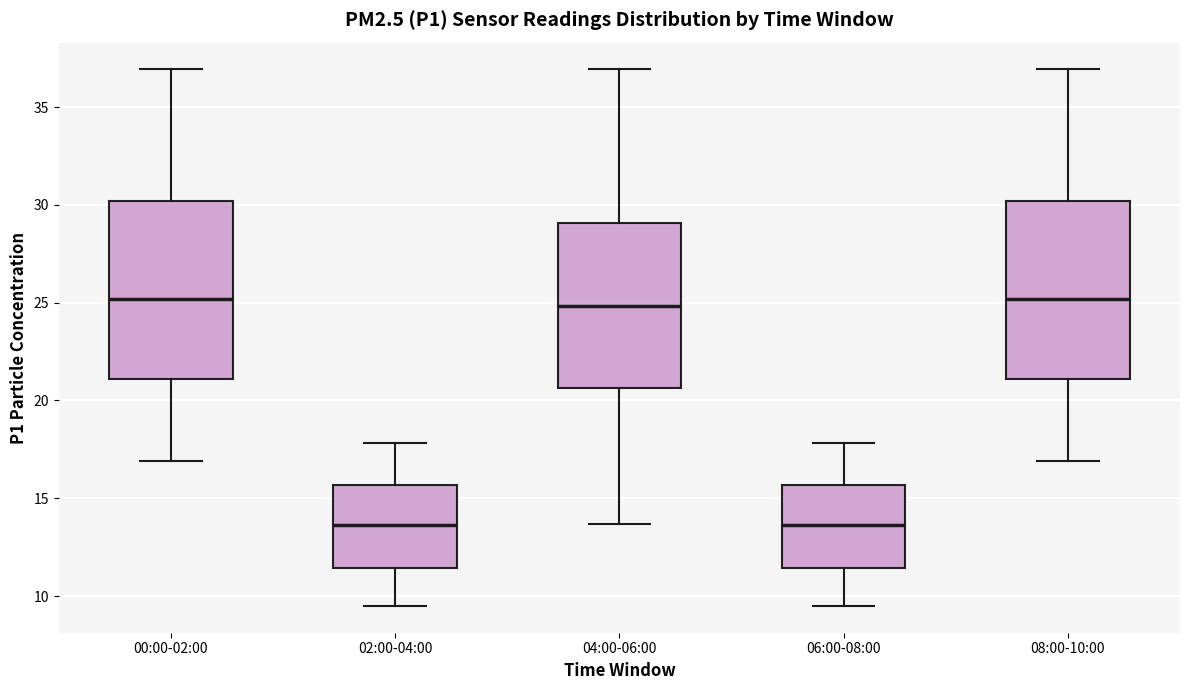

Reading left to right, read every box against the y-axis: the position of its median line, the range the box covers, and the ends of its whiskers. The values are not printed on the chart, so give them approximately, as read against the axis.

00:00-02:00: median 25.0, box 21.0 to 30.0, whiskers 17.0 to 37.0
02:00-04:00: median 13.5, box 11.5 to 15.5, whiskers 9.5 to 18.0
04:00-06:00: median 25.0, box 20.5 to 29.0, whiskers 13.5 to 37.0
06:00-08:00: median 13.5, box 11.5 to 15.5, whiskers 9.5 to 18.0
08:00-10:00: median 25.0, box 21.0 to 30.0, whiskers 17.0 to 37.0